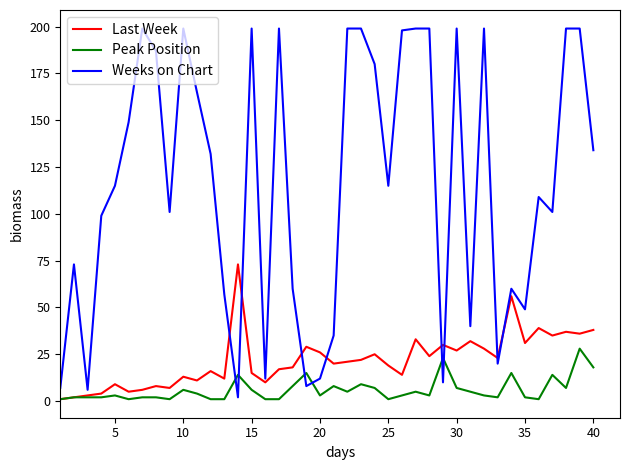

What is the minimum value shown in the chart?

1